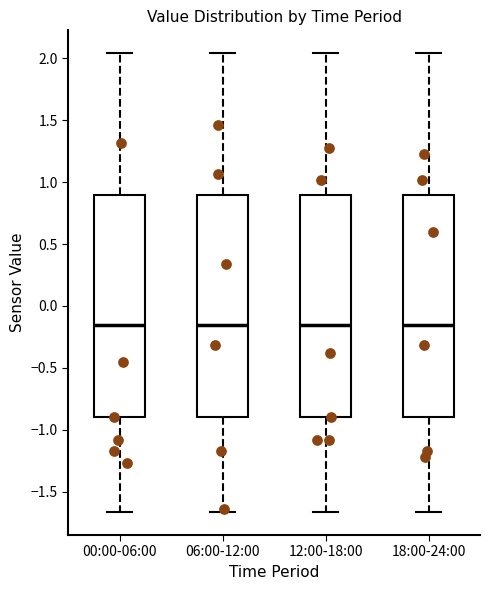

Reading left to right, transcribe this box plot: for each box, give where its median line is, the range the box spans, and where its two whiskers end, as read against the y-axis. The values are not printed on the chart, so give them approximately, as read against the axis.

00:00-06:00: median -0.15, box -0.90 to 0.90, whiskers -1.65 to 2.05
06:00-12:00: median -0.15, box -0.90 to 0.90, whiskers -1.65 to 2.05
12:00-18:00: median -0.15, box -0.90 to 0.90, whiskers -1.65 to 2.05
18:00-24:00: median -0.15, box -0.90 to 0.90, whiskers -1.65 to 2.05